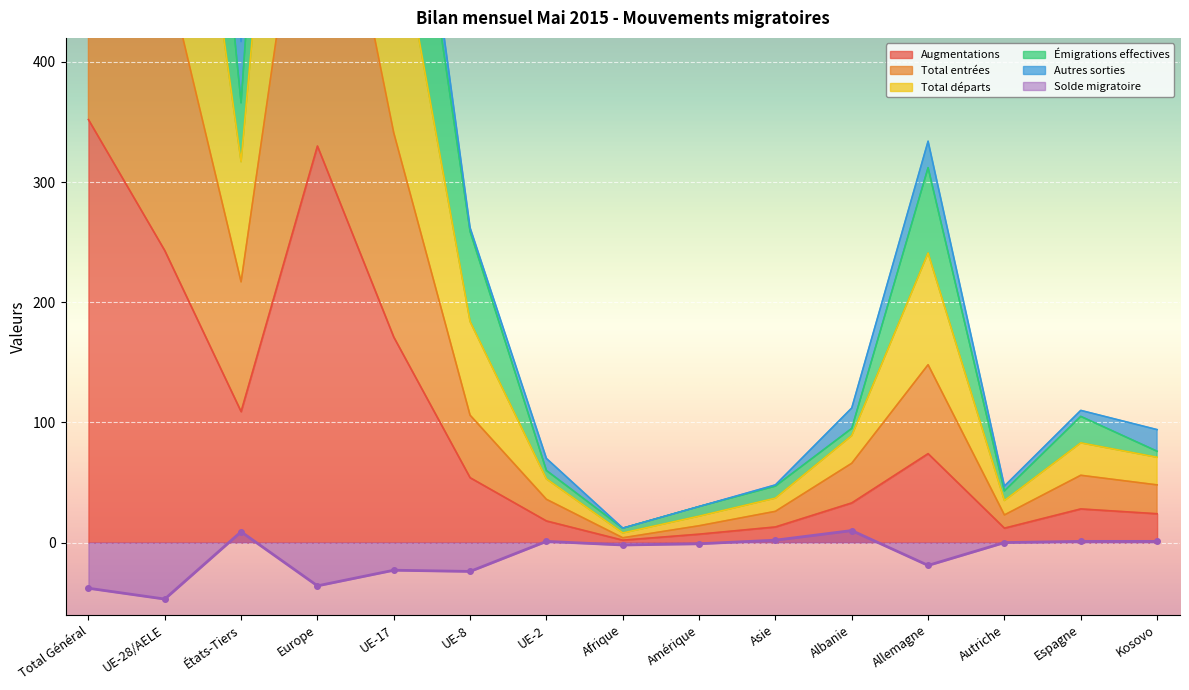

True or false: Total entrées and Émigrations effectives intersect in this chart.

False